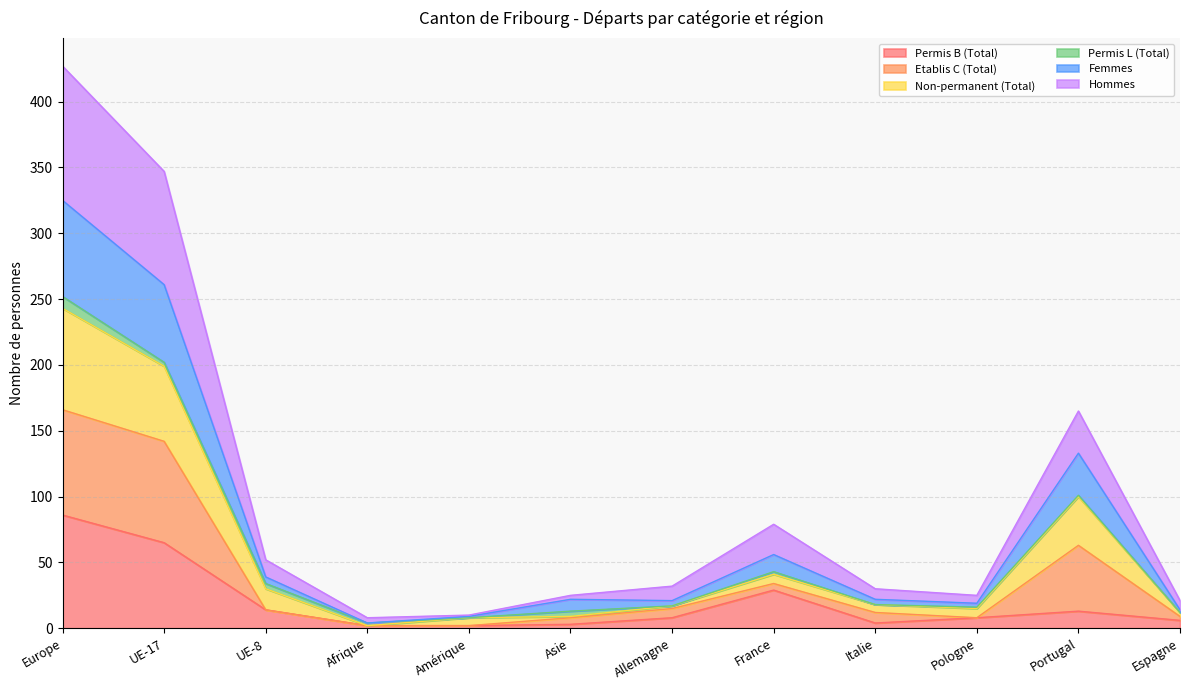

At which category is the sum across all series the highest?

Europe